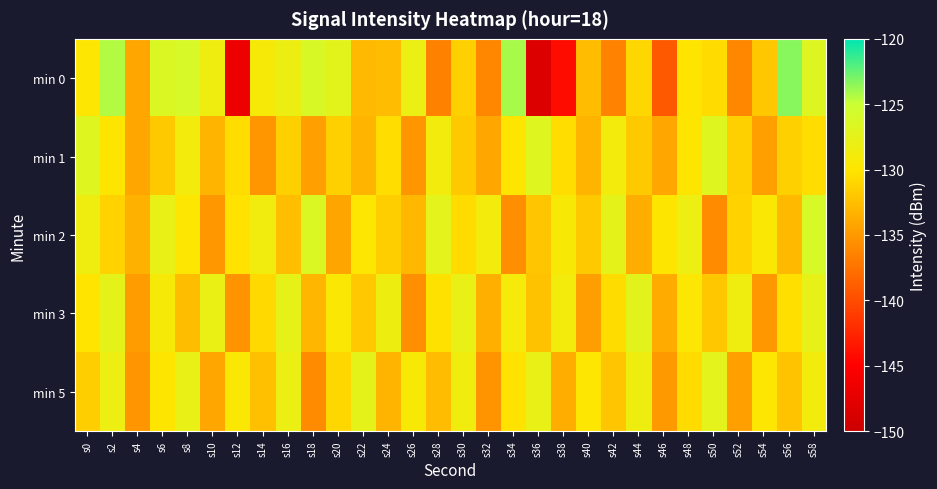

At which category is the sum across all series the highest?

s58